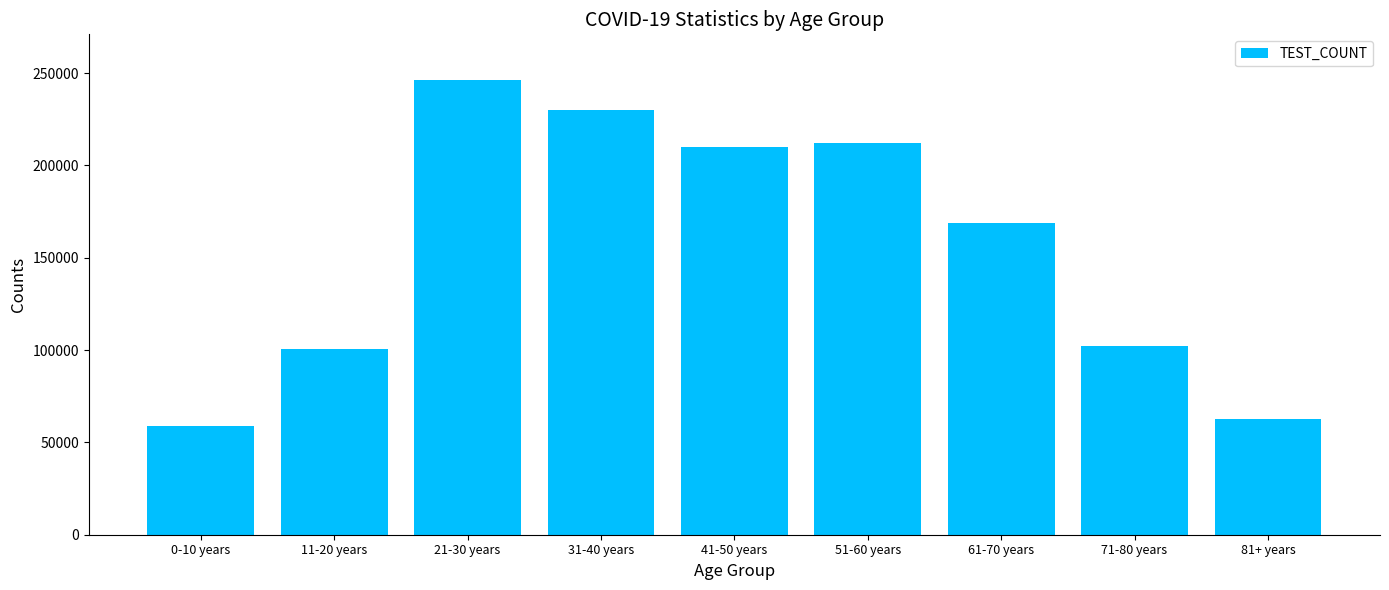

Reading right to left, extract all data points from this chart.

62749	102117	168902	212411	209781	230249	246408	100457	58987